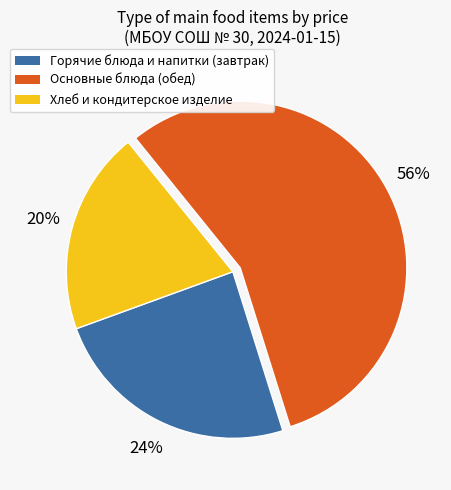

Does any single category account for the majority?

Yes